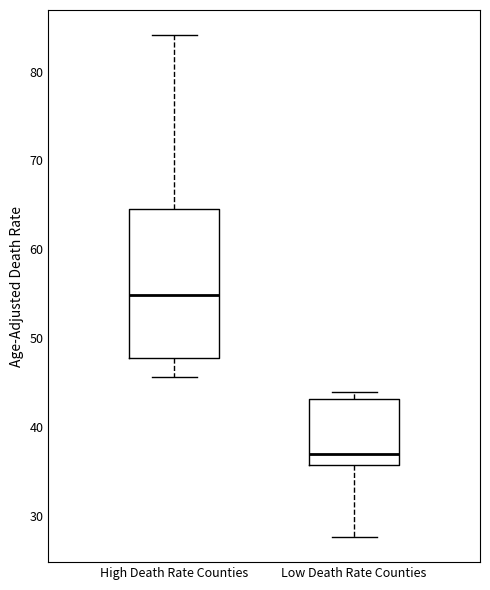

Which box's median line is the highest?

High Death Rate Counties